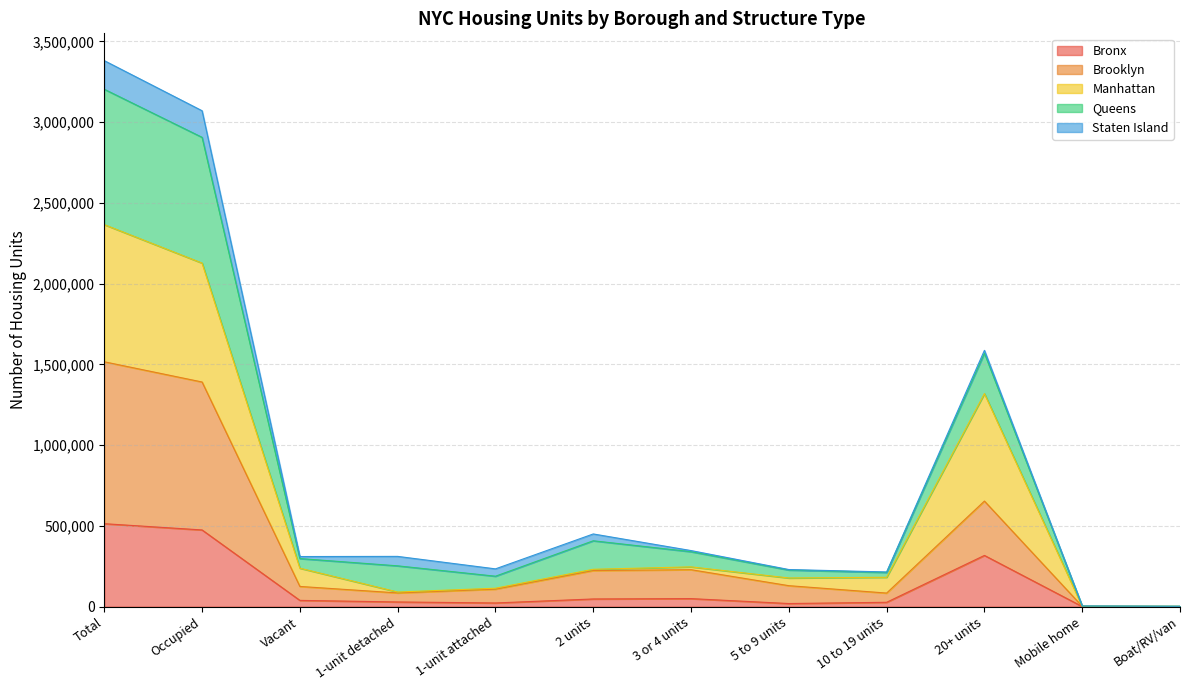

What is the label of the 7th point from the right?

2 units